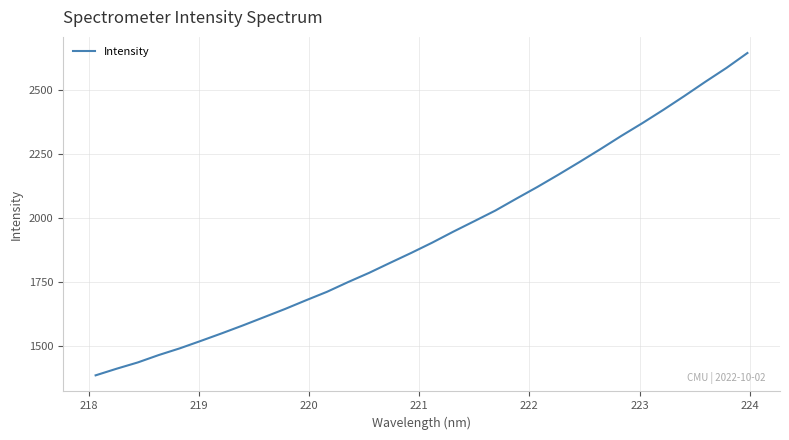

What is the maximum value shown in the chart?

2644.4